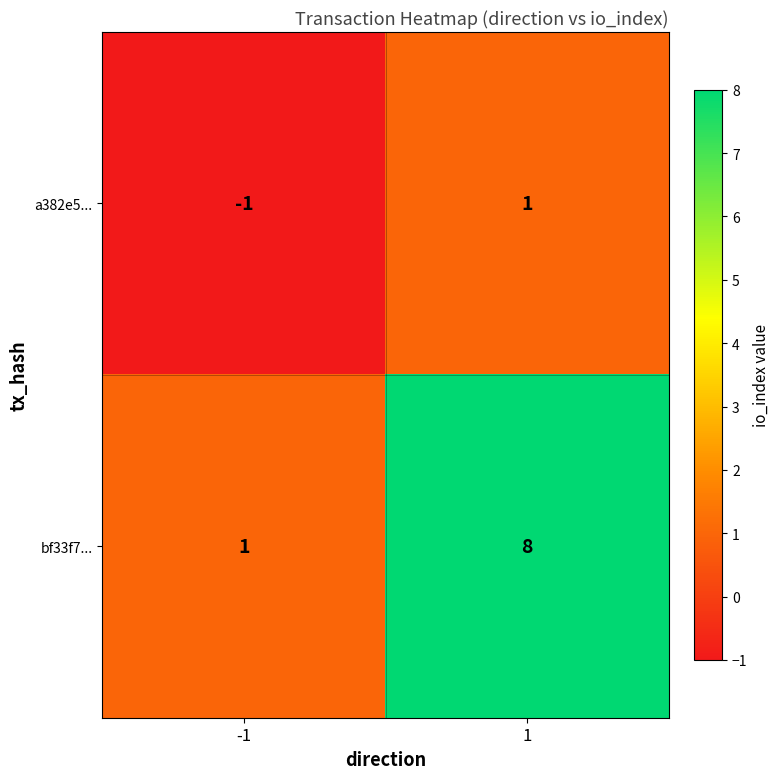

List the series in order of their overall mean, lowest first.

a382e5..., bf33f7...